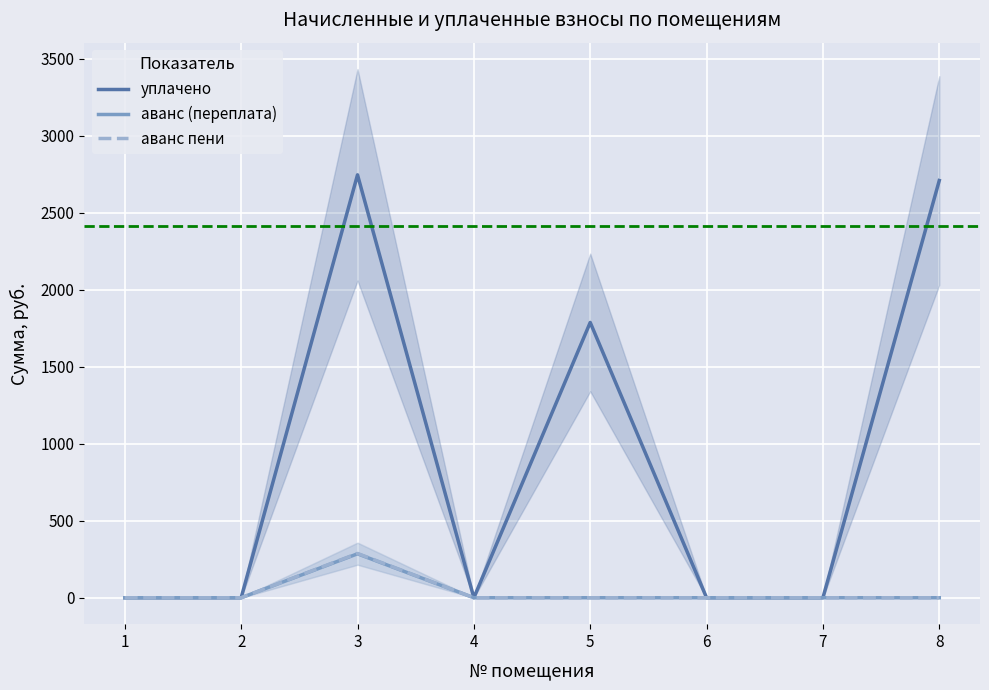

At 7, list the series in order from largest to smallest.

уплачено, аванс (переплата), аванс пени